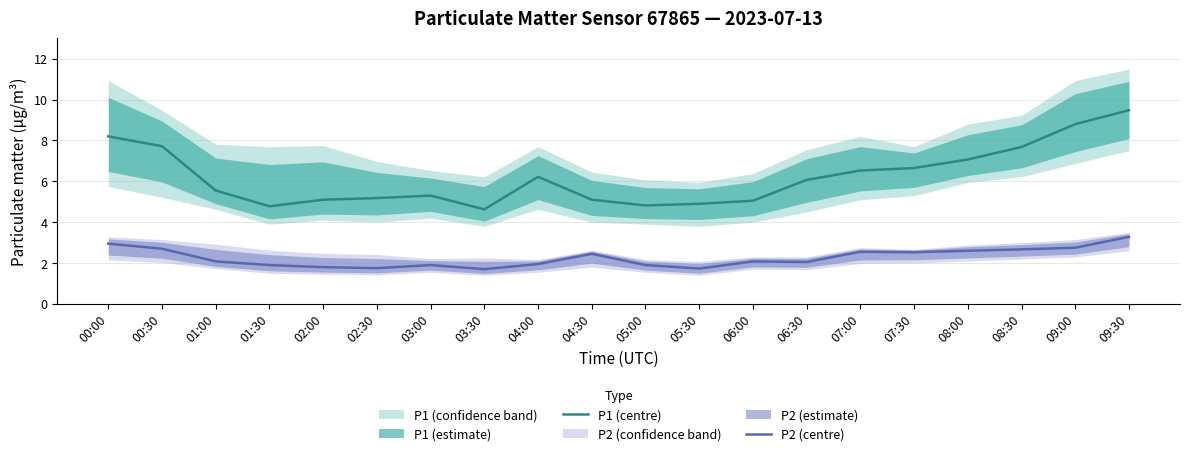

At which label is P2 (centre) closest to 2?

06:30